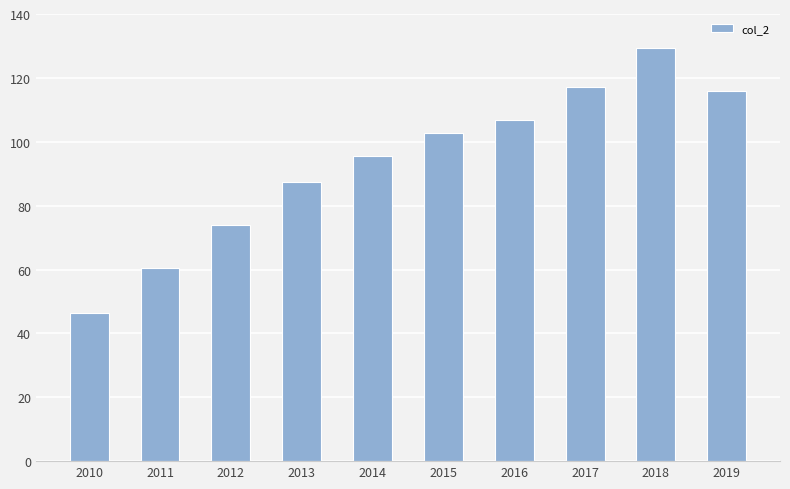

Which category has the highest value across all series?

2018